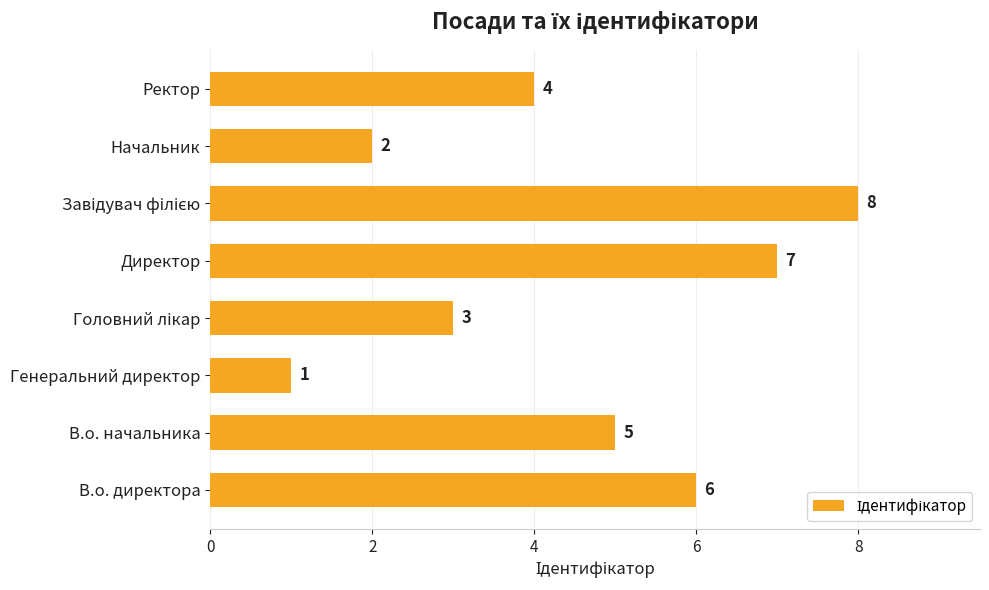

Count the values in the range 3 to 7.

5